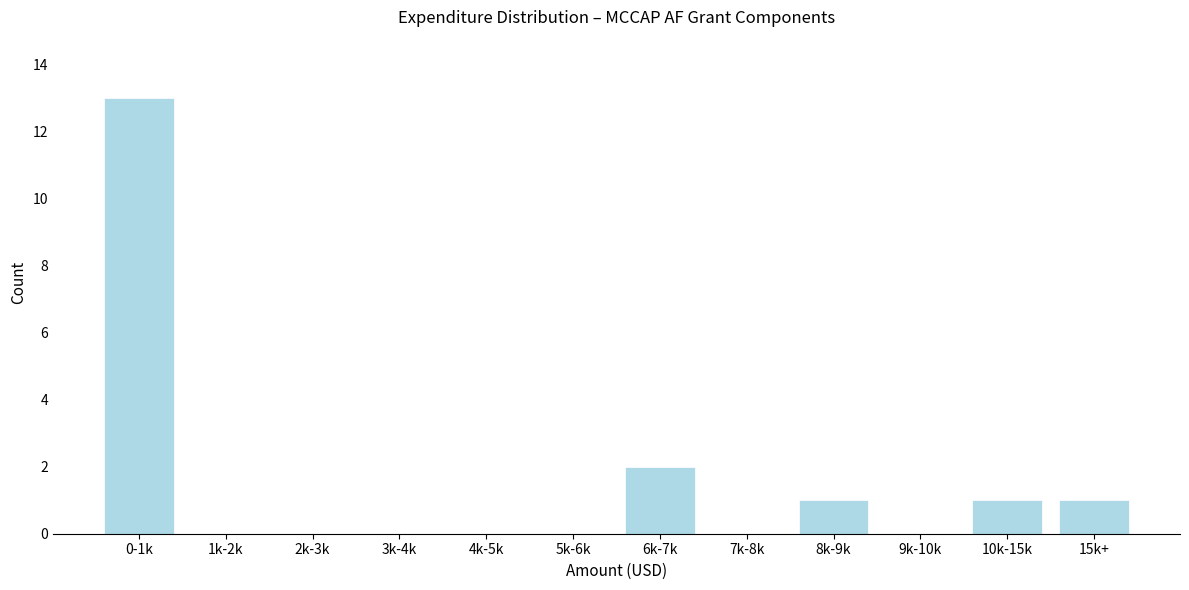

Reading right to left, what are all the values shown in this chart?

15k+=1	10k-15k=1	9k-10k=0	8k-9k=1	7k-8k=0	6k-7k=2	5k-6k=0	4k-5k=0	3k-4k=0	2k-3k=0	1k-2k=0	0-1k=13